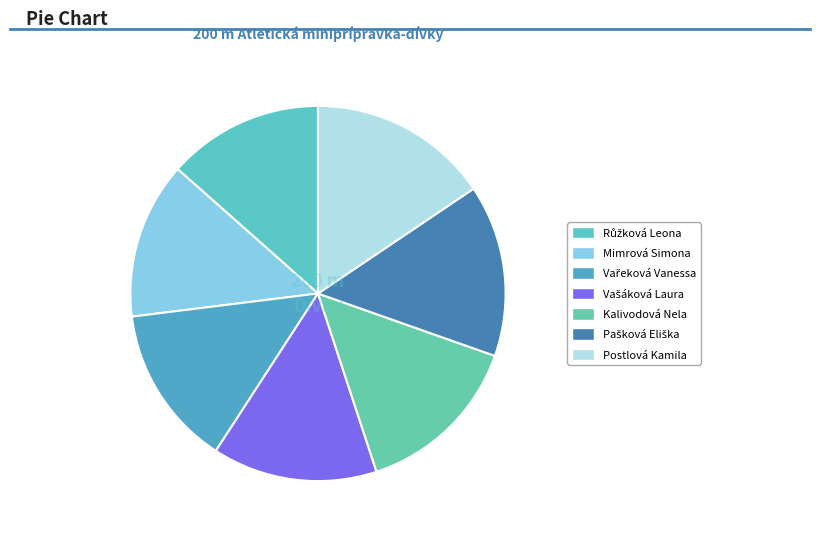

Which slice is the largest?

Postlová Kamila